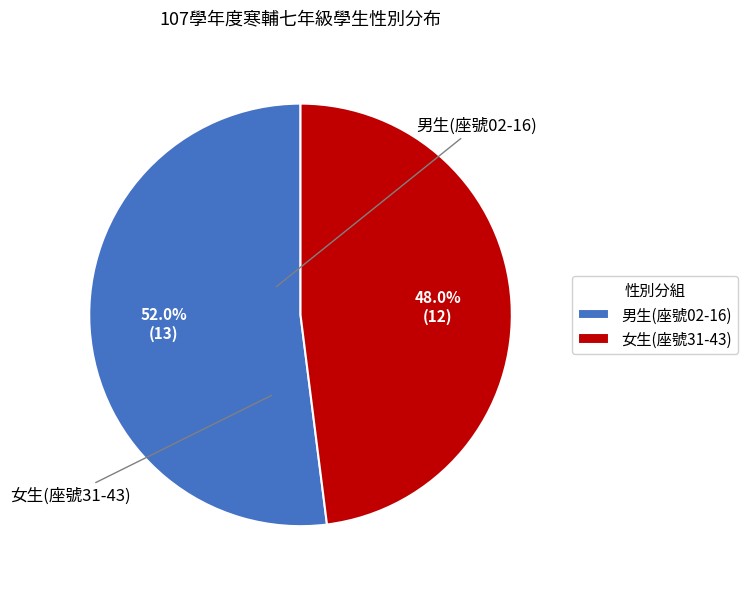

To the nearest percent, what is the difference between the largest and smallest slice percentages?

4%